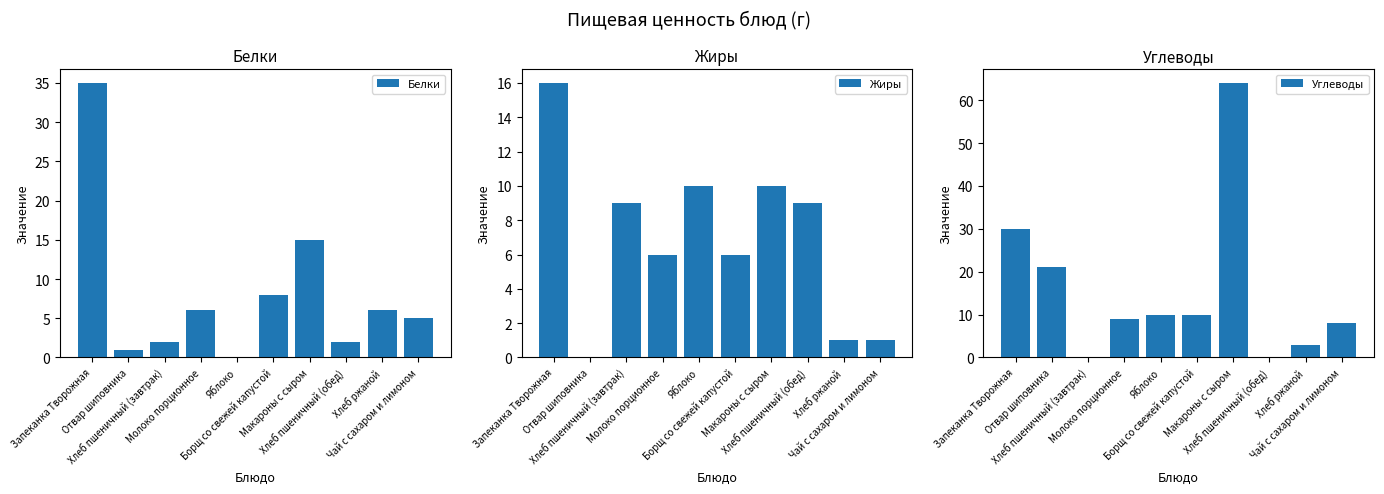

How many values in the Углеводы series are below 10?

5